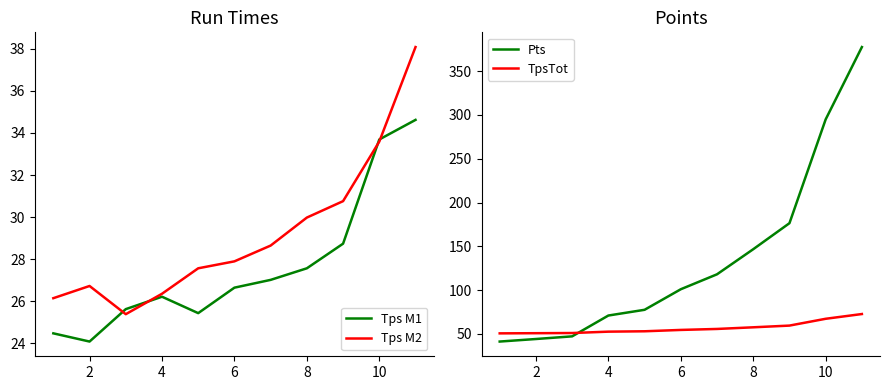

What is the greatest value displayed?

377.5